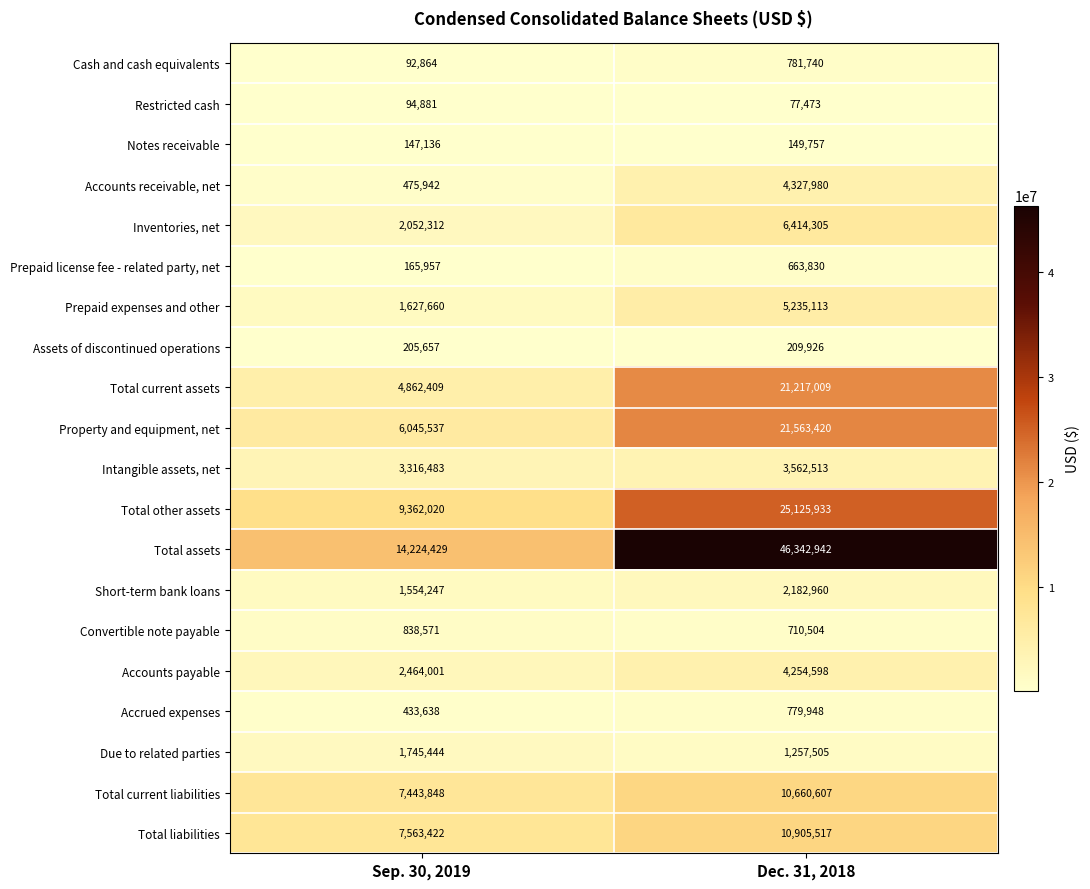

List the labels in order of Convertible note payable value, smallest first.

Dec. 31, 2018, Sep. 30, 2019